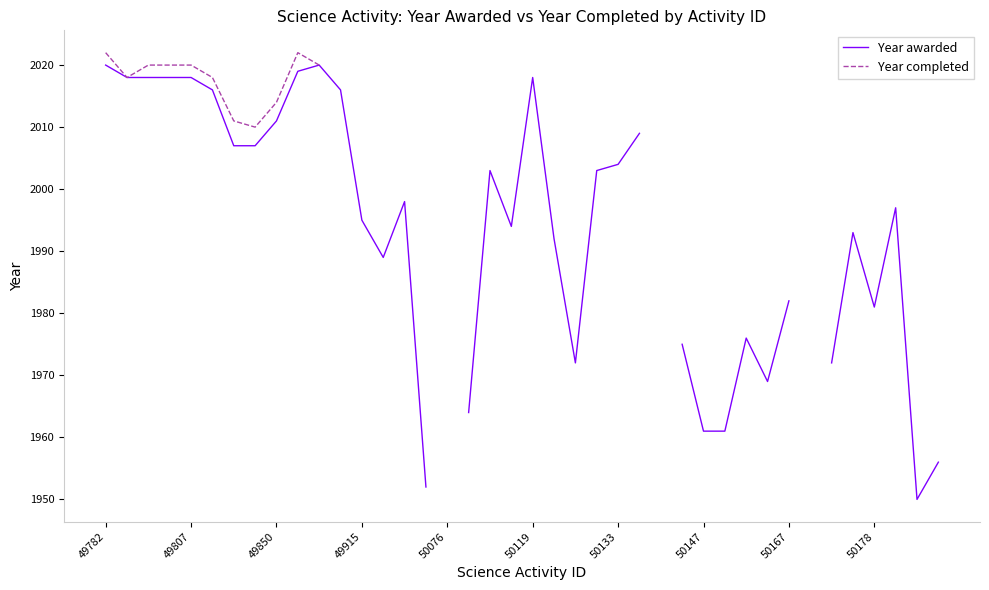

True or false: Year awarded and Year completed intersect in this chart.

False